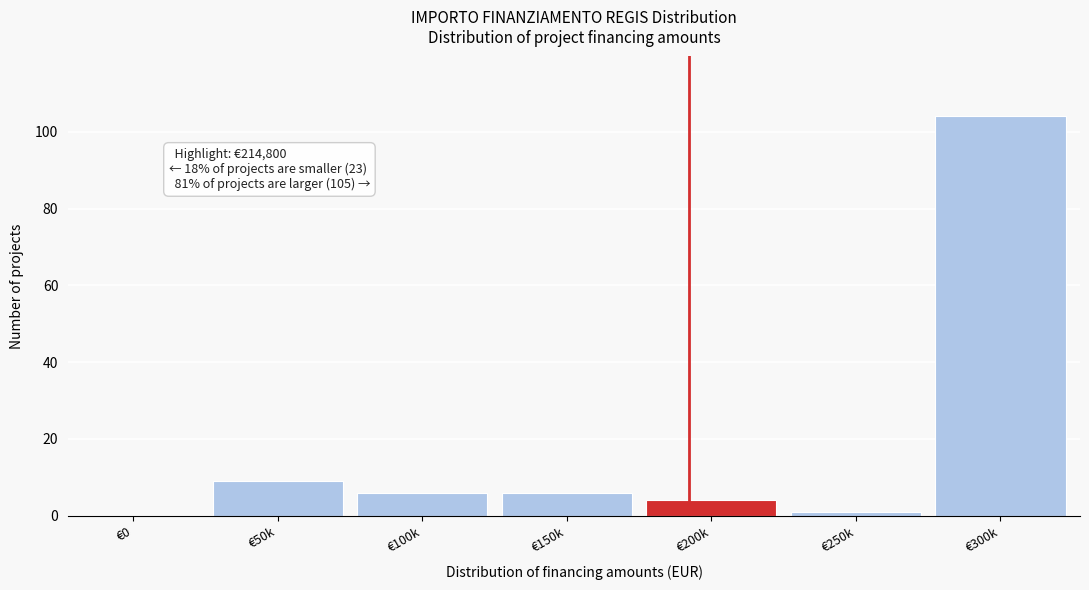

Reading left to right, transcribe all the data shown in this chart.

€0=0	€50k=9	€100k=6	€150k=6	€200k=4	€250k=1	€300k=104